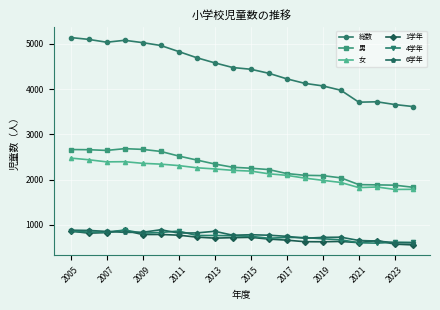

True or false: 女 and 4学年 cross at least once.

False